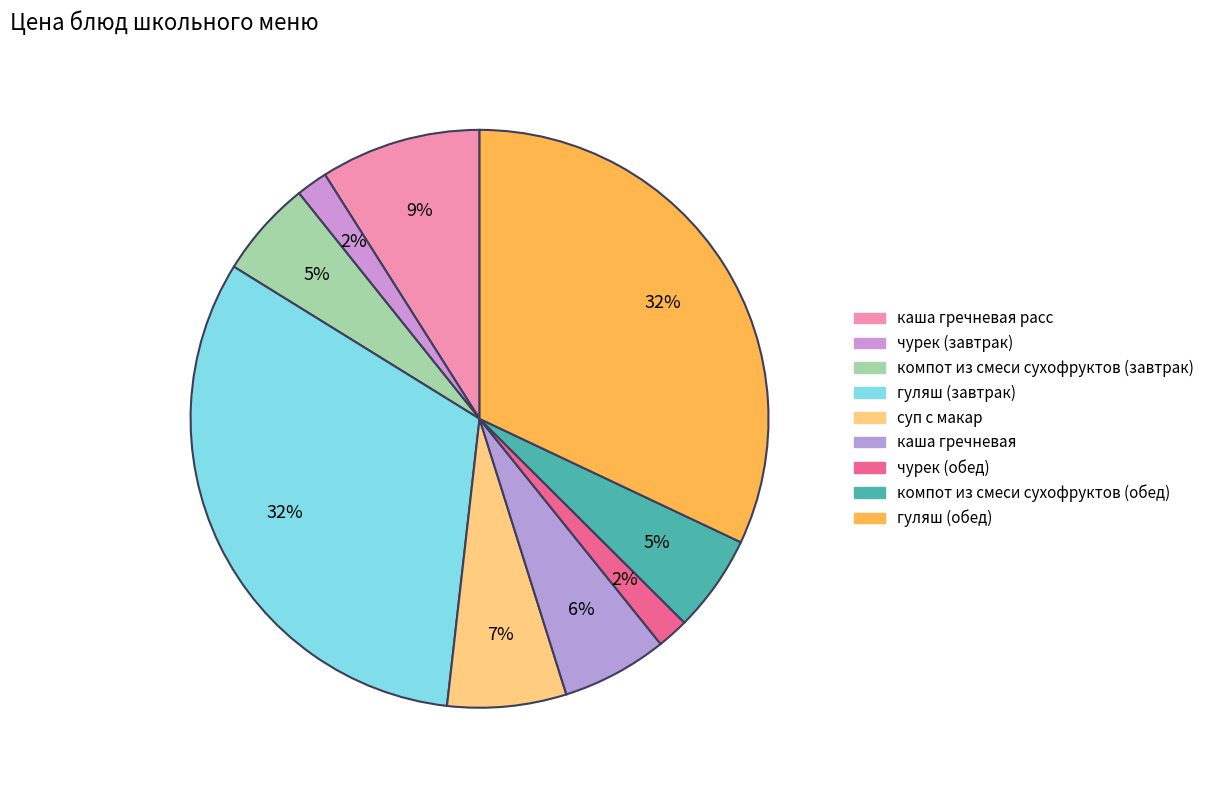

Is there any slice that represents more than half of the pie?

No